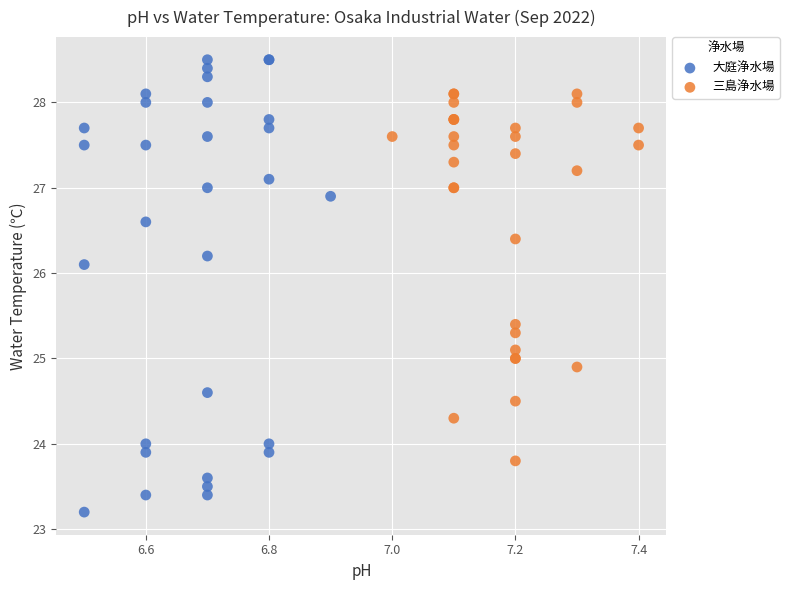

Which series has the largest Y range (max minus min)?

大庭浄水場